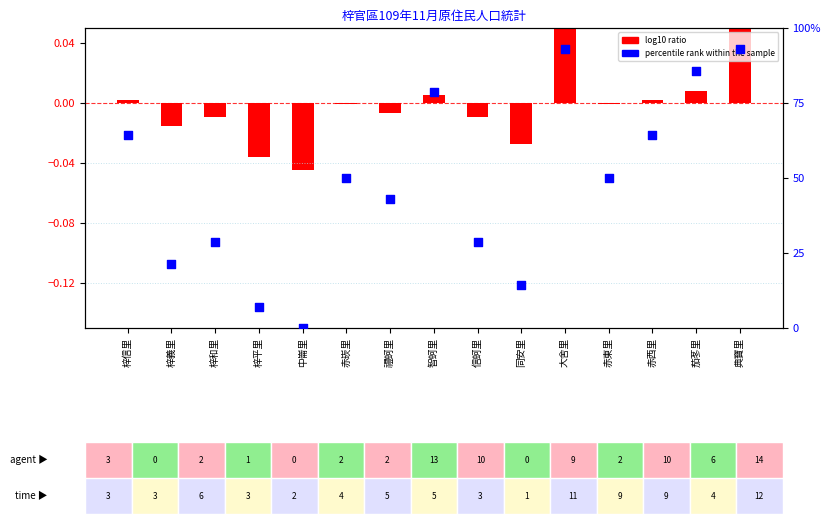

At which category is the sum across all series the highest?

大舍里